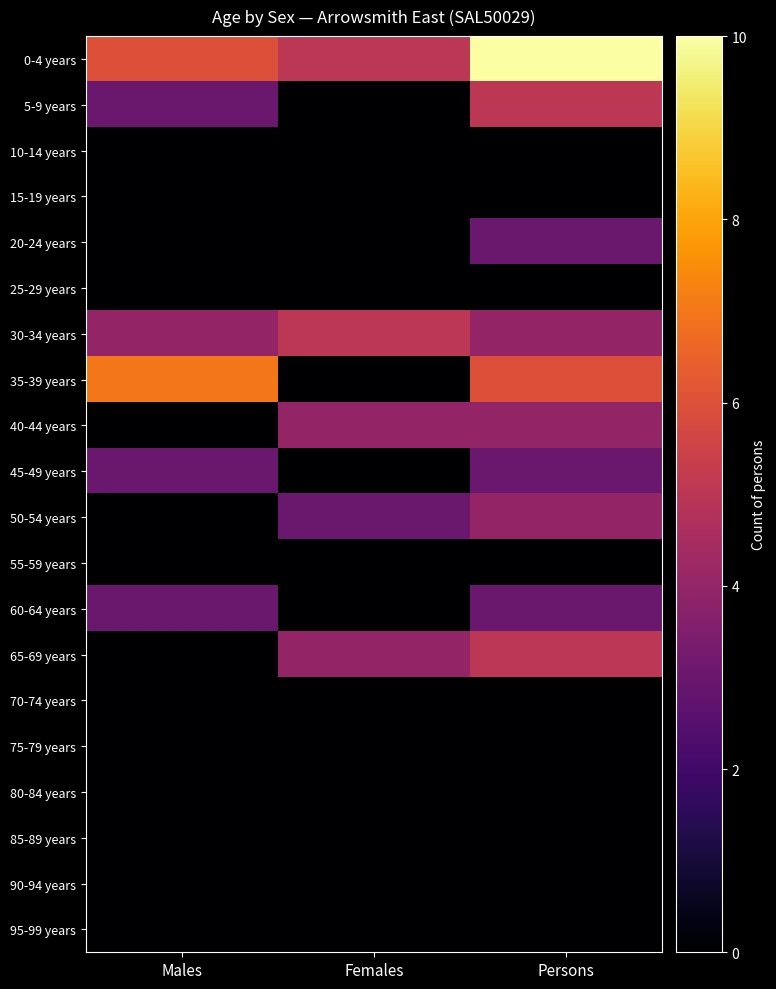

List the series in order of their peak value, highest first.

0-4 years, 35-39 years, 5-9 years, 30-34 years, 65-69 years, 40-44 years, 50-54 years, 20-24 years, 45-49 years, 60-64 years, 10-14 years, 15-19 years, 25-29 years, 55-59 years, 70-74 years, 75-79 years, 80-84 years, 85-89 years, 90-94 years, 95-99 years